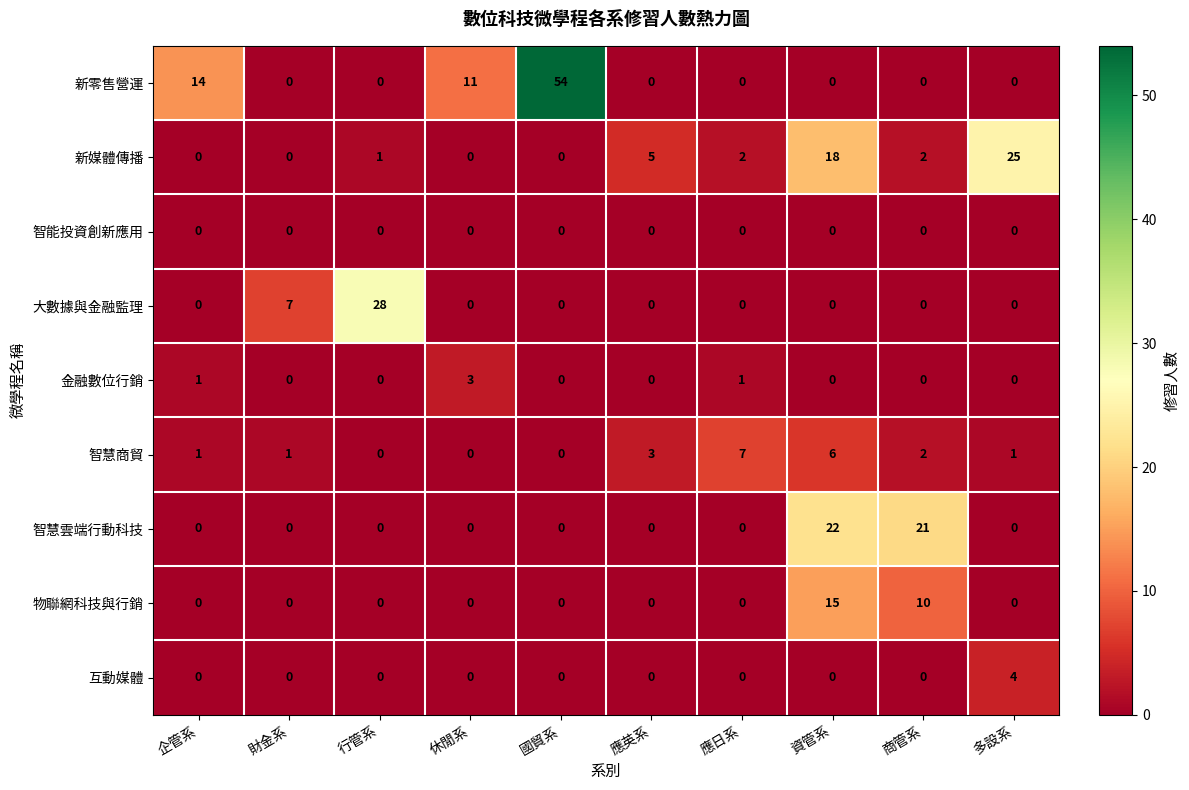

Which series has the largest range (max minus min)?

新零售營運